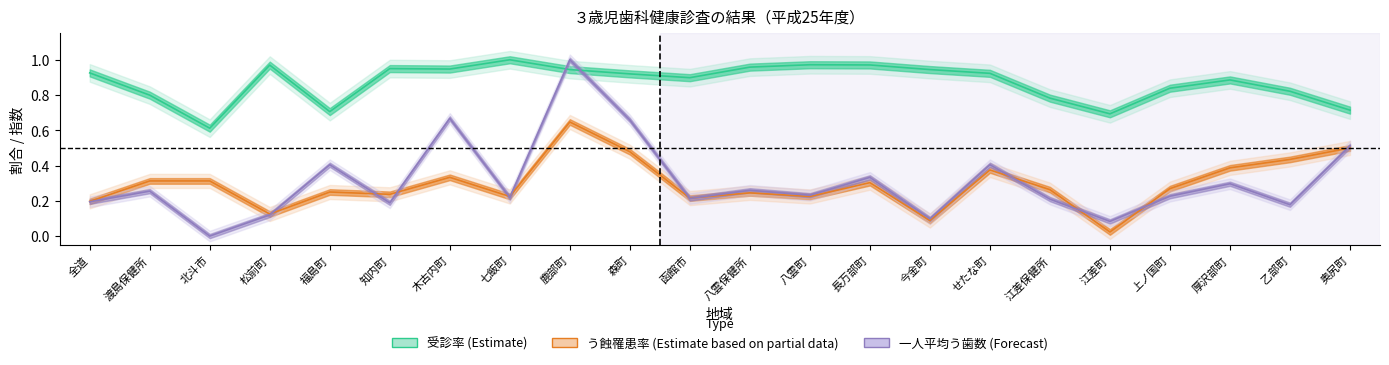

Rank the series at 渡島保健所 from lowest to highest value.

一人平均う歯数, う蝕罹患率(%), 受診率(%)